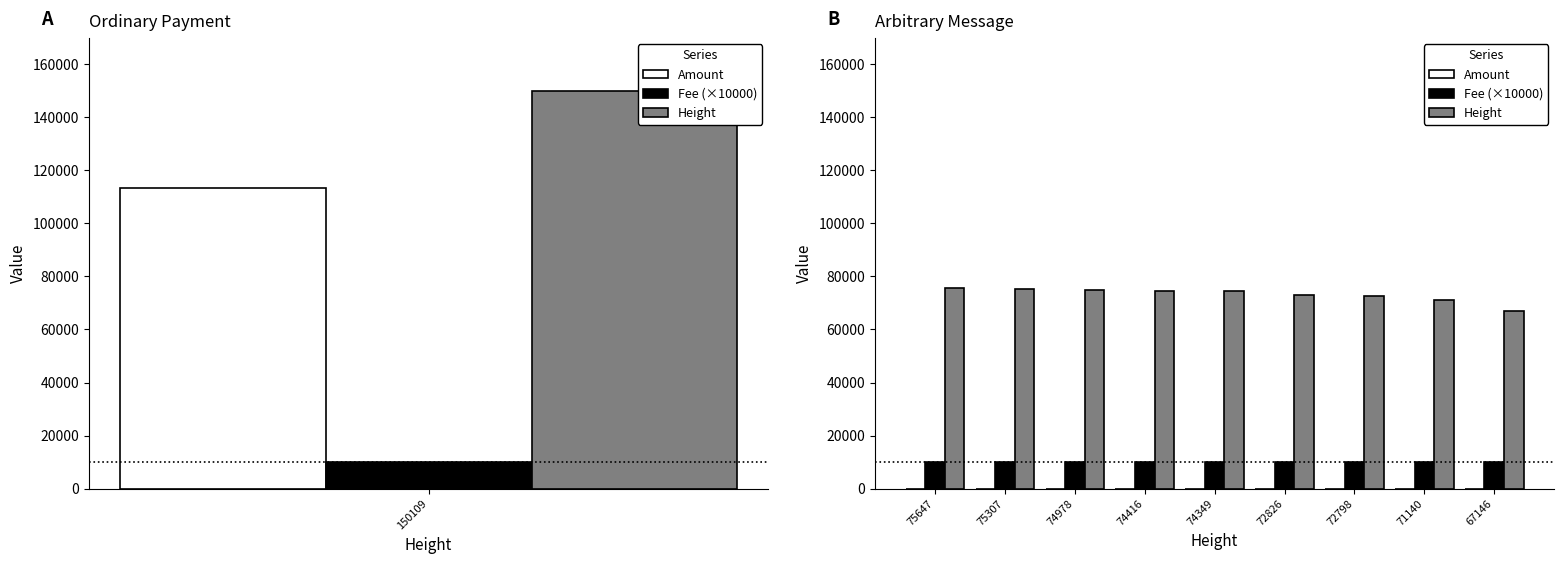

Count the number of data series in this chart.

3